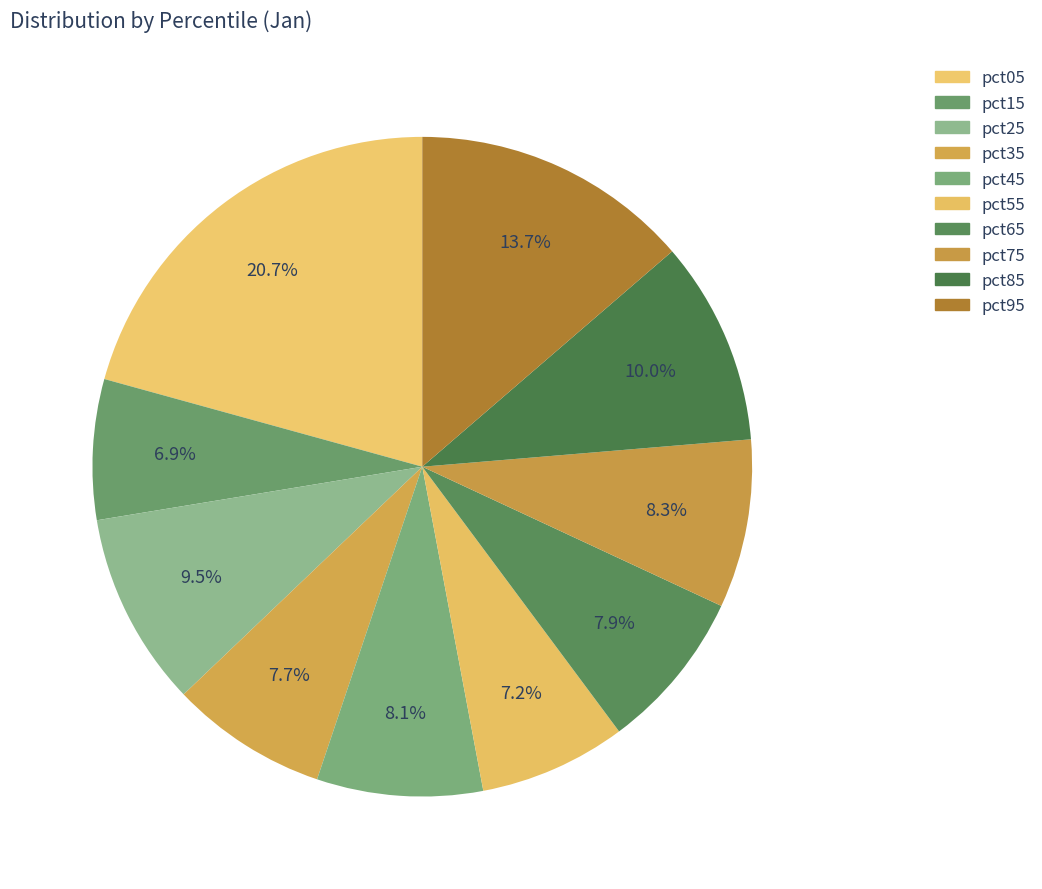

How many slices are in this pie chart?

10